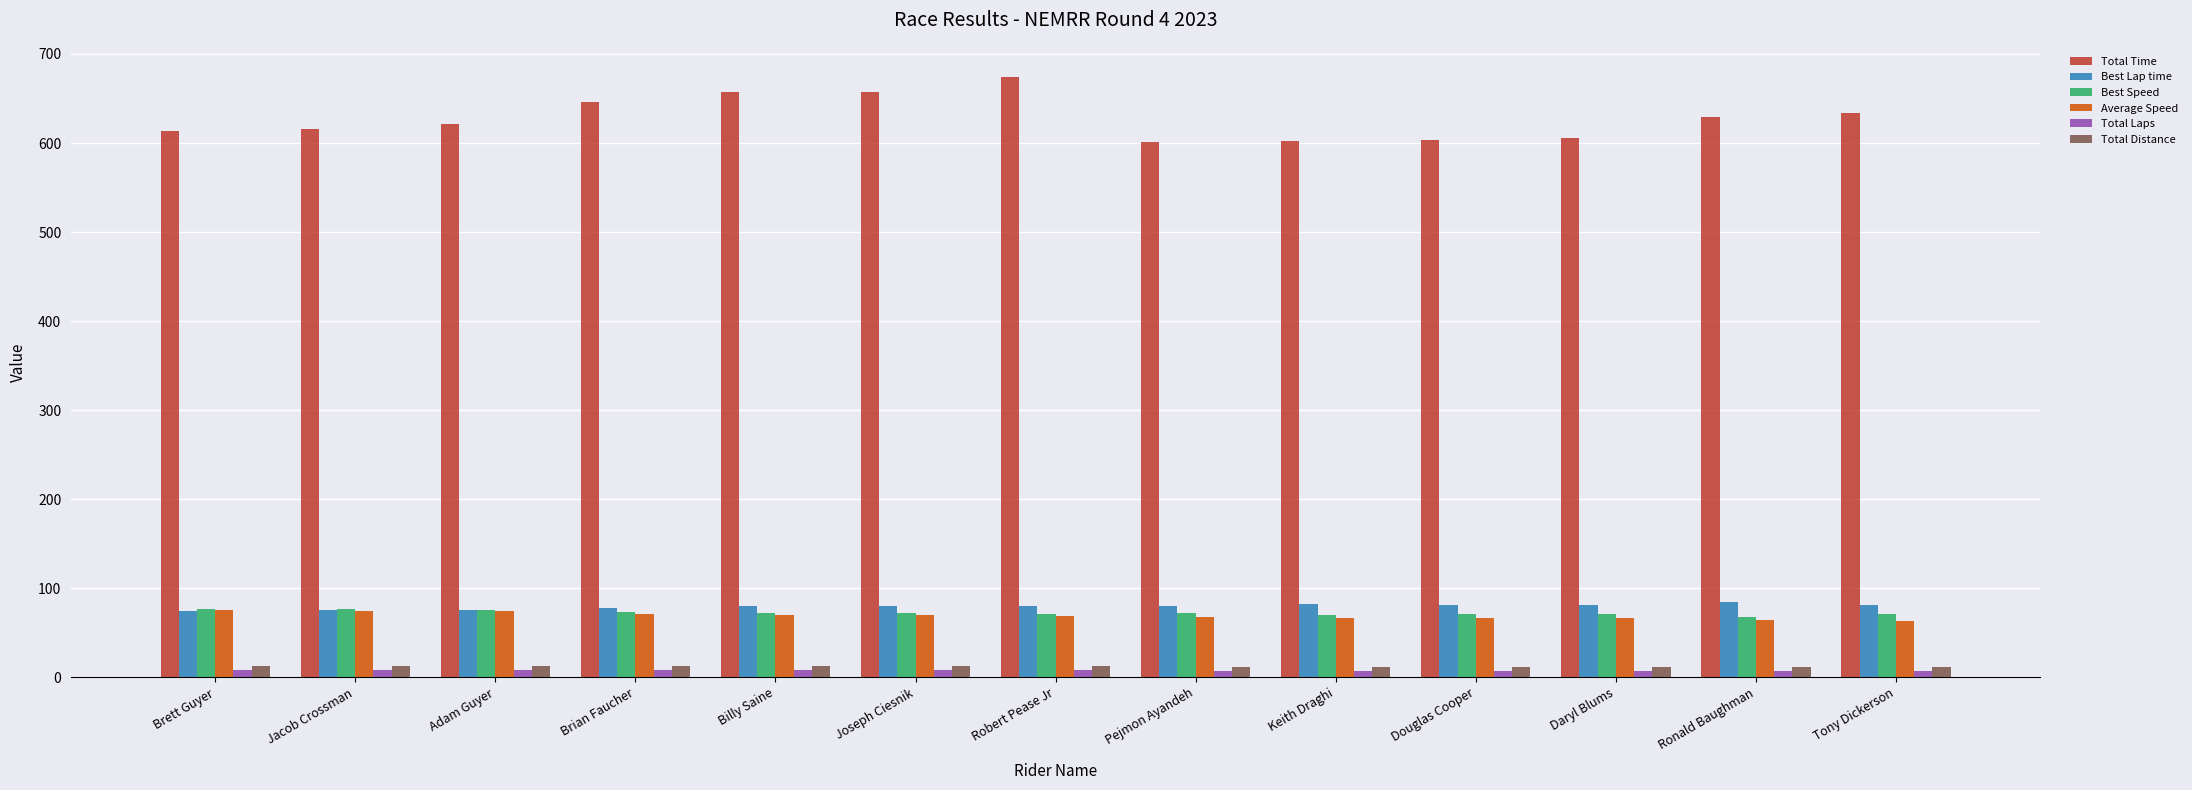

Count the number of categories in the chart.

13